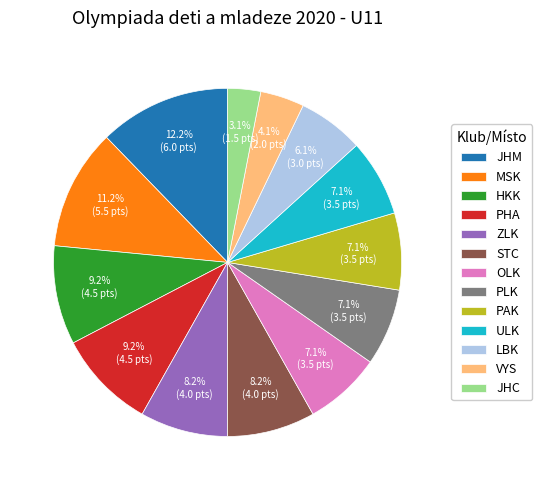

Which category has the biggest portion of the pie?

JHM